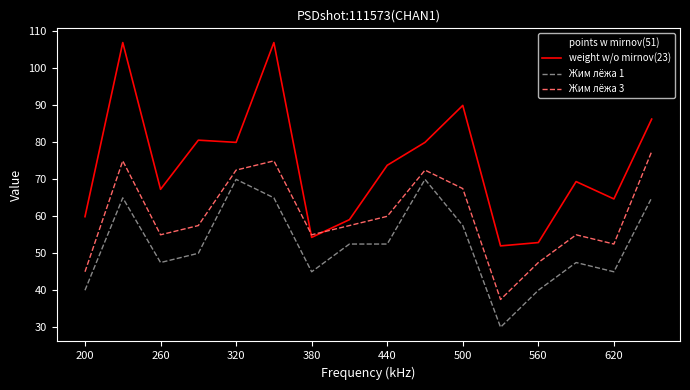

What is the greatest value displayed?

107.0